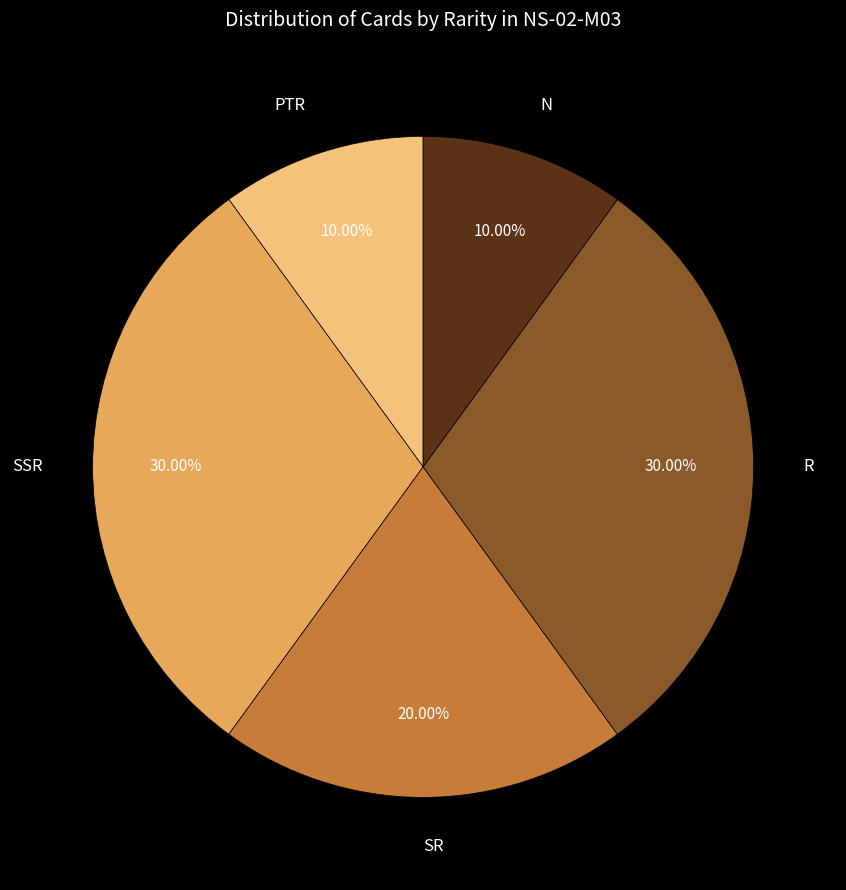

To the nearest percent, what is the difference between the largest and smallest slice percentages?

20%